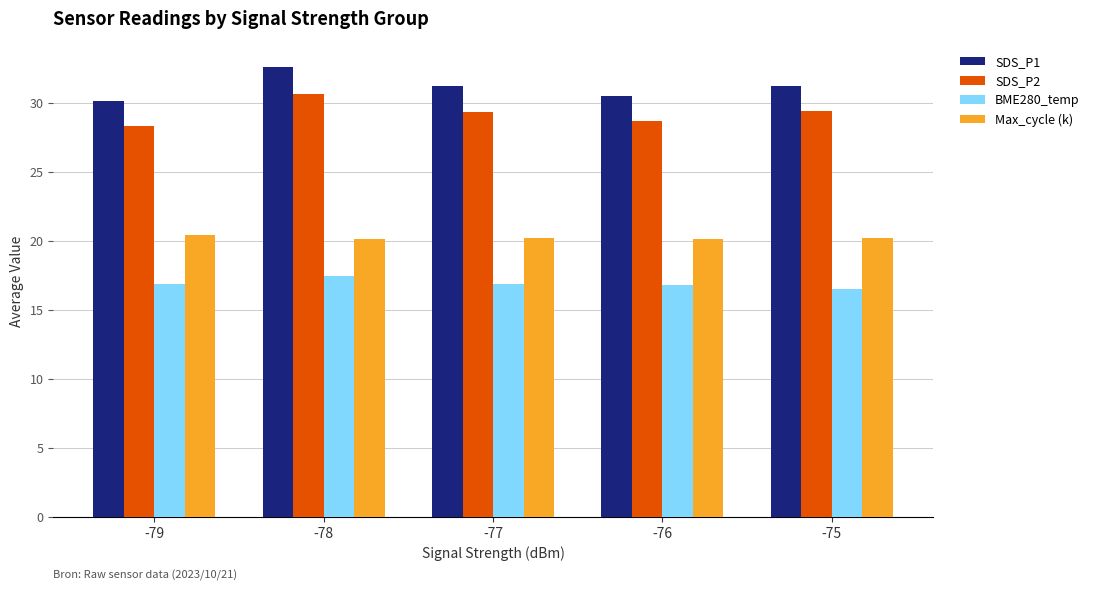

Rank the series by their maximum value, from lowest to highest.

BME280_temp, Max_cycle (k), SDS_P2, SDS_P1